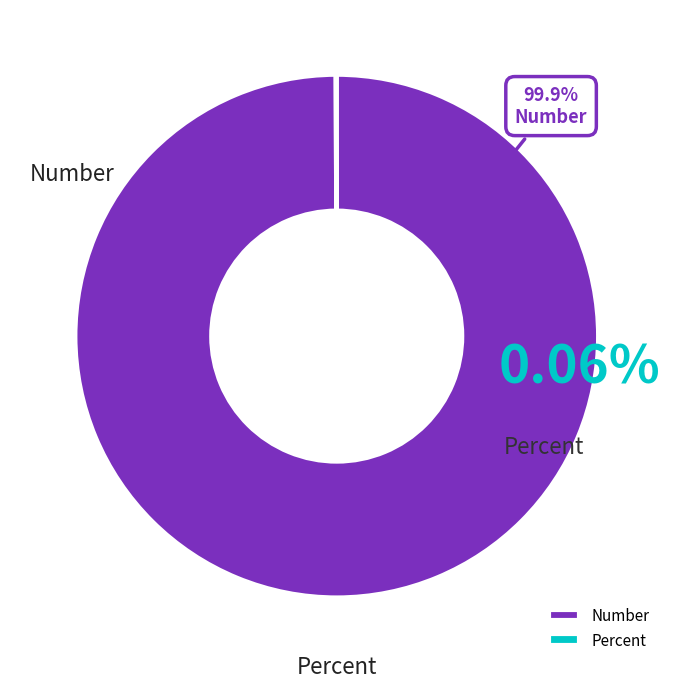

To the nearest percent, what percentage of the pie is Number?

100%